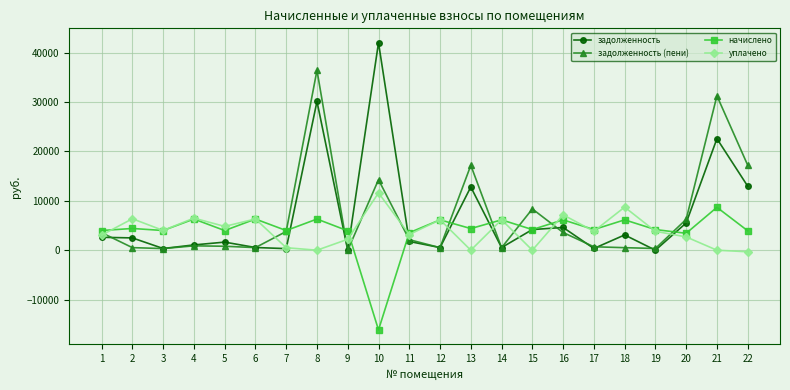

The value of начислено at 14 is 3803.1. True or false?

False